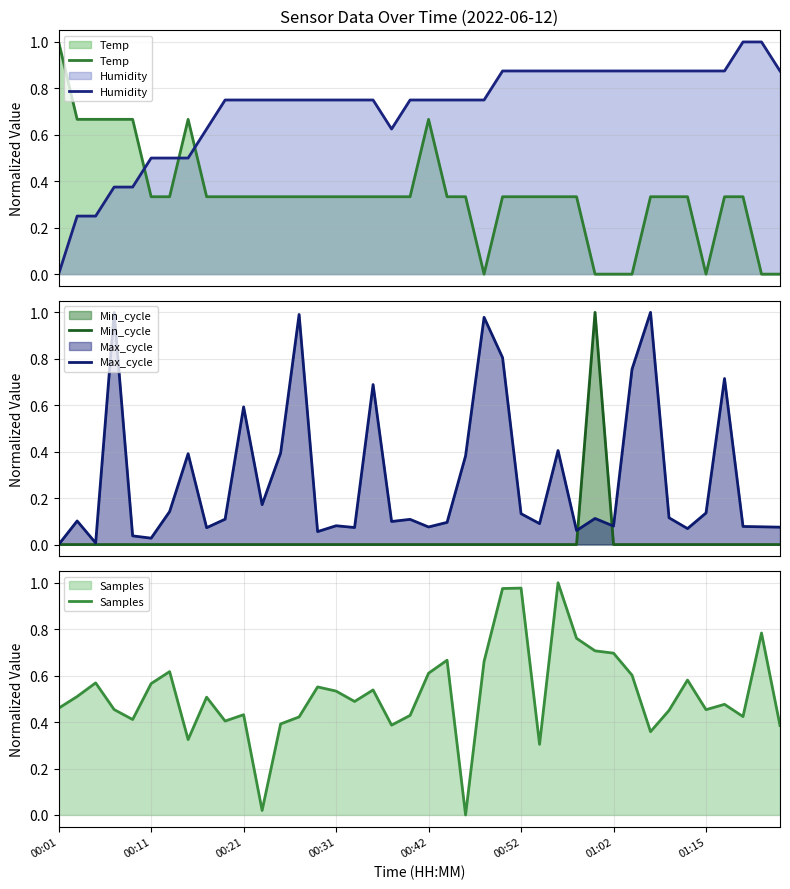

Which series has the largest total across all categories?

Humidity